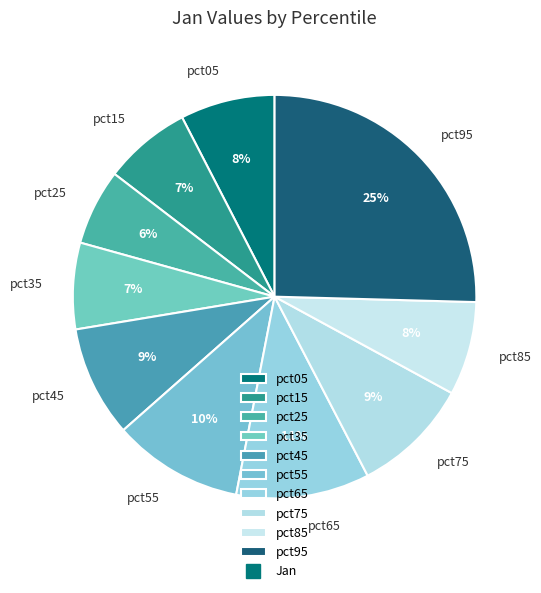

Is it true that pct55 is 10% of the pie?

True